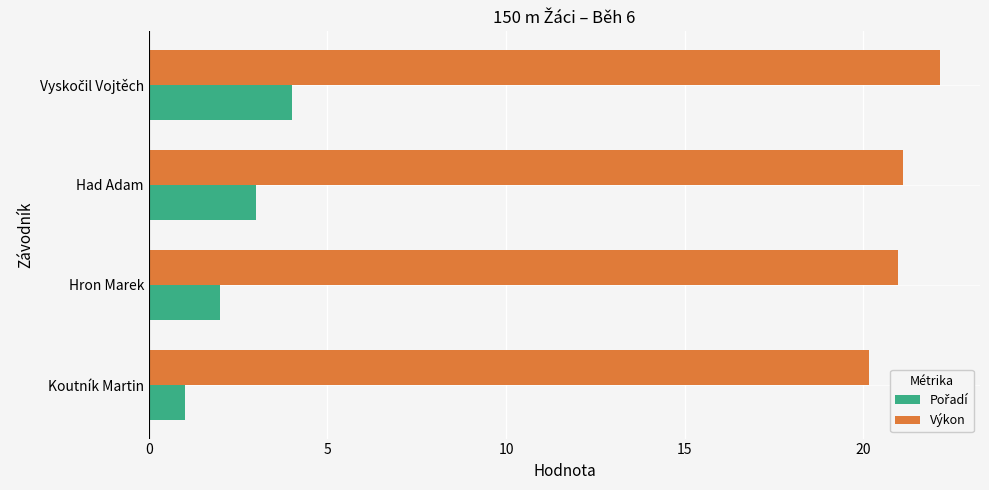

Is it true that Výkon equals 20.1 at Koutník Martin?

True